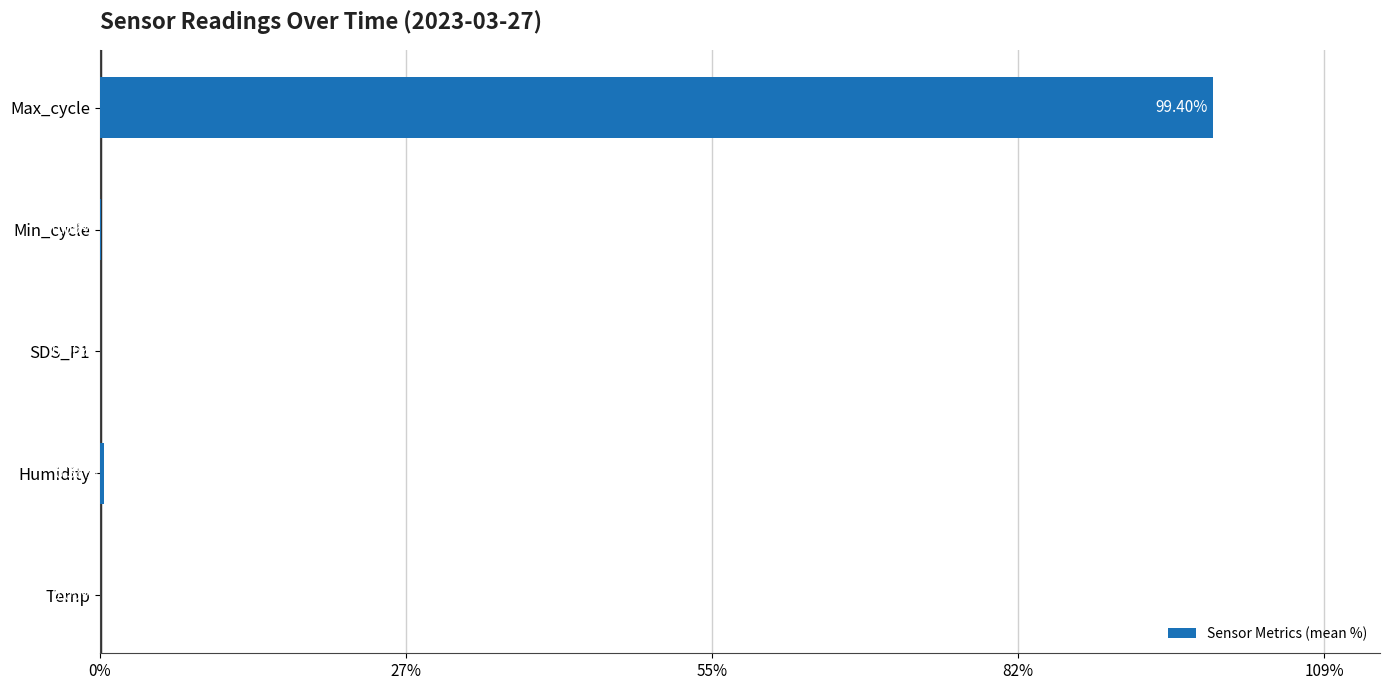

What is the change in value from Humidity to SDS_P1?

-0.3